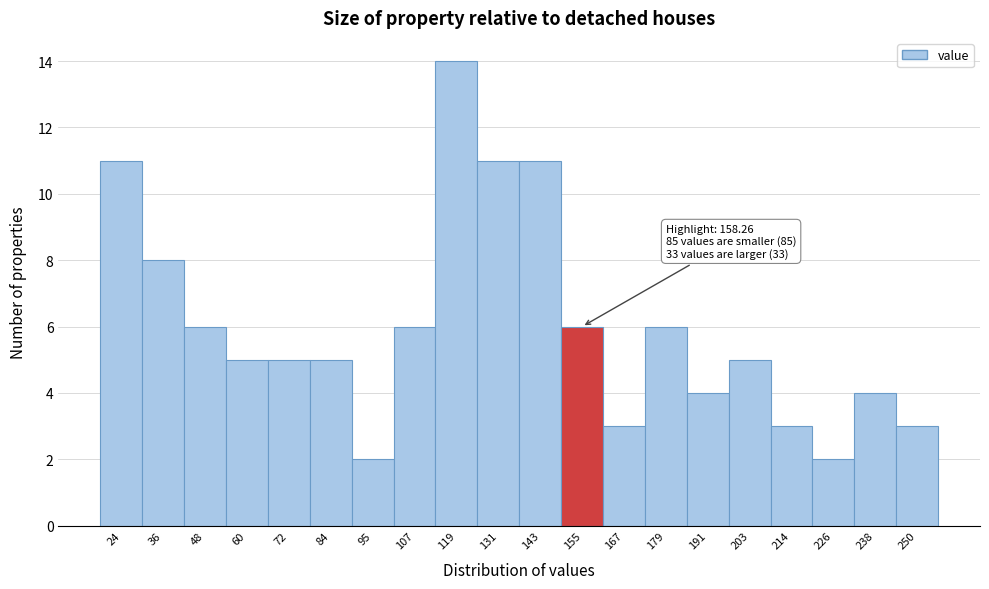

Reading left to right, extract all data points from this chart.

11	8	6	5	5	5	2	6	14	11	11	6	3	6	4	5	3	2	4	3